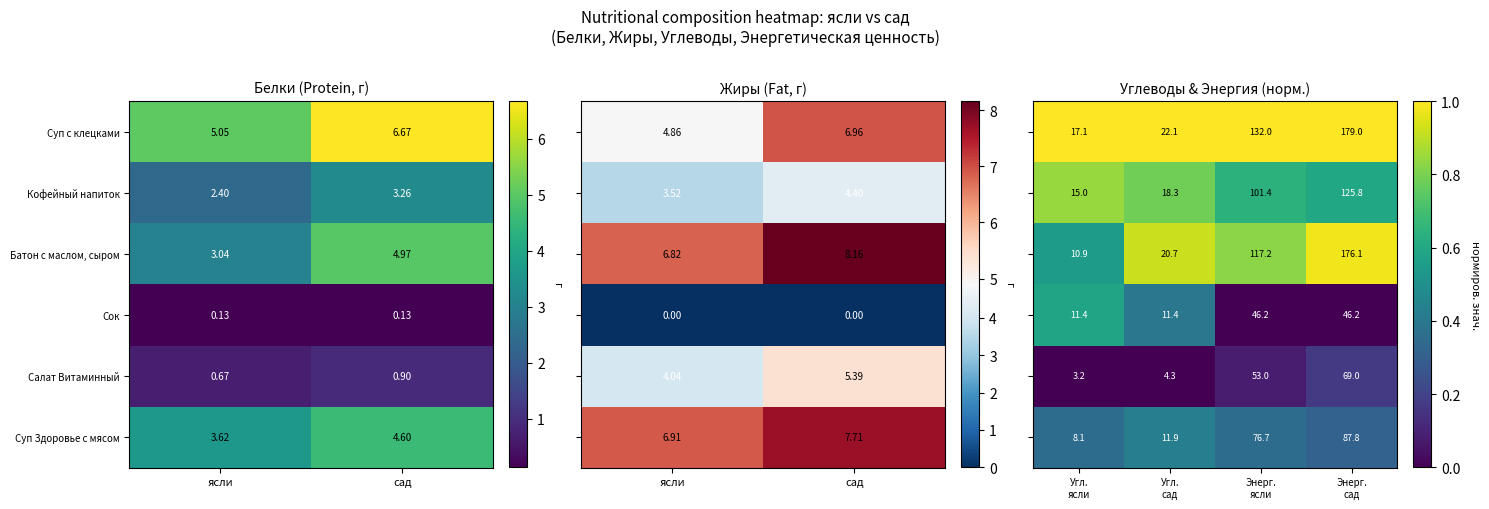

Rank the categories by Кофейный напиток value from lowest to highest.

ясли, сад